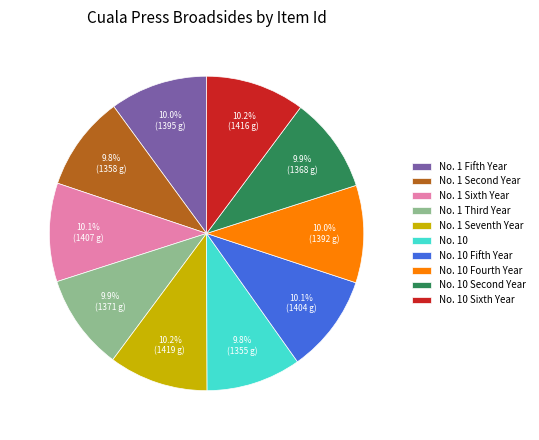

Count the number of slices in the pie.

10